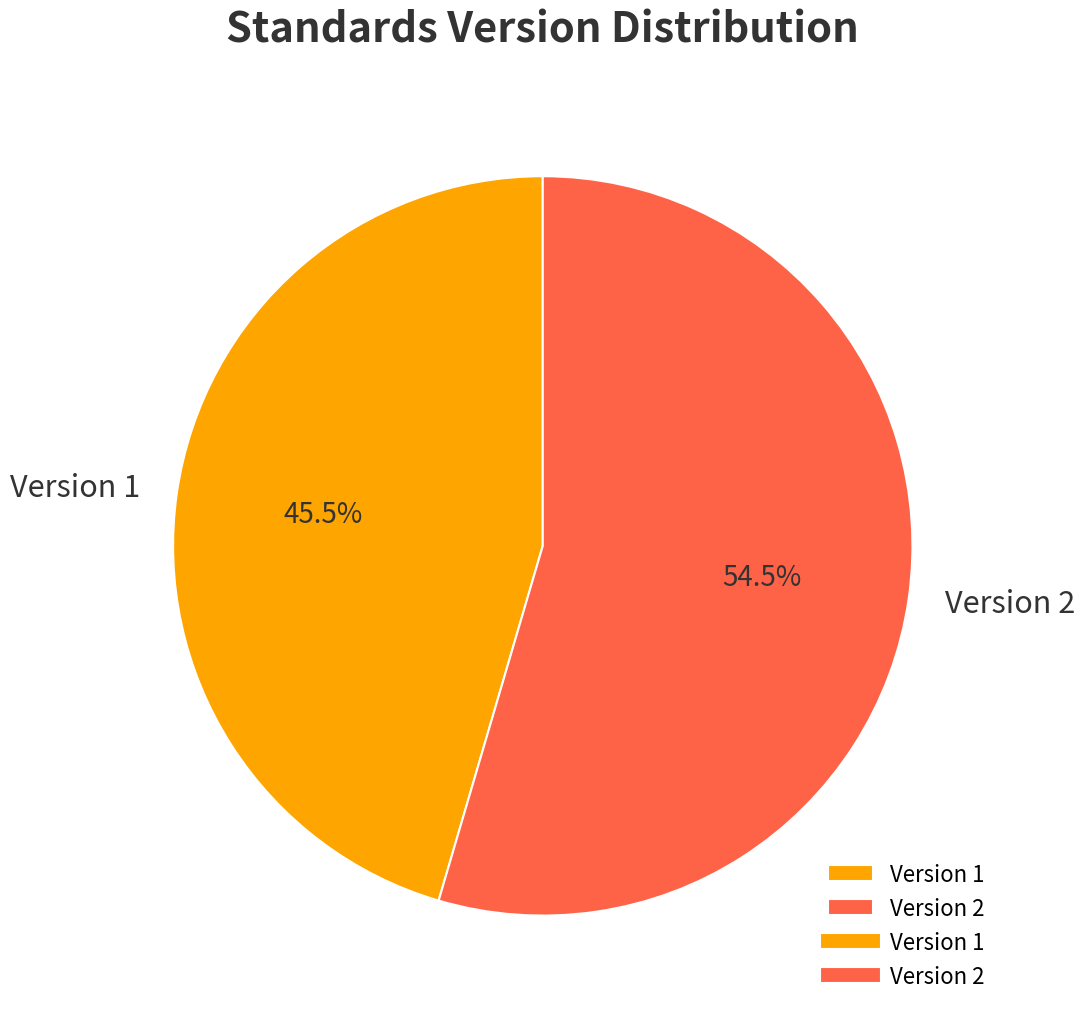

Is there any slice that represents more than half of the pie?

Yes